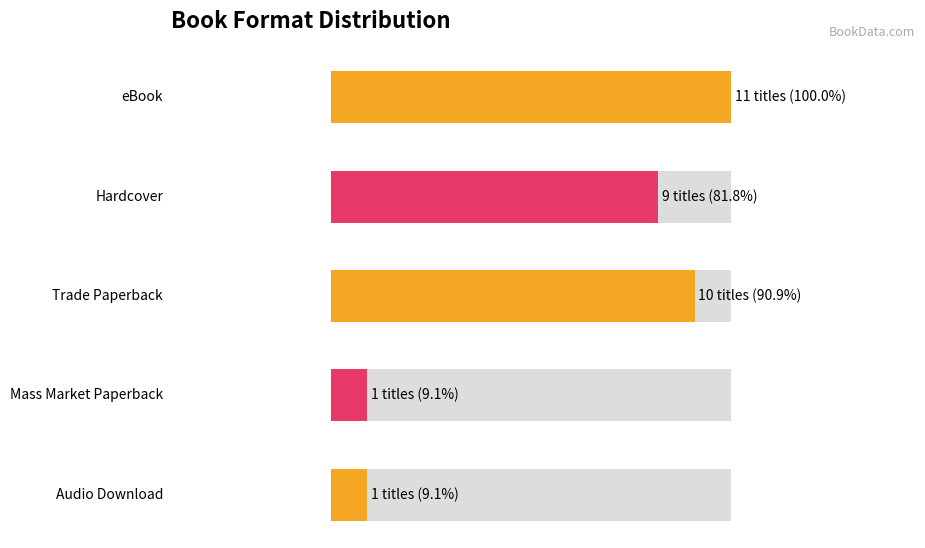

At which category does the chart reach its minimum across all series?

Mass Market Paperback